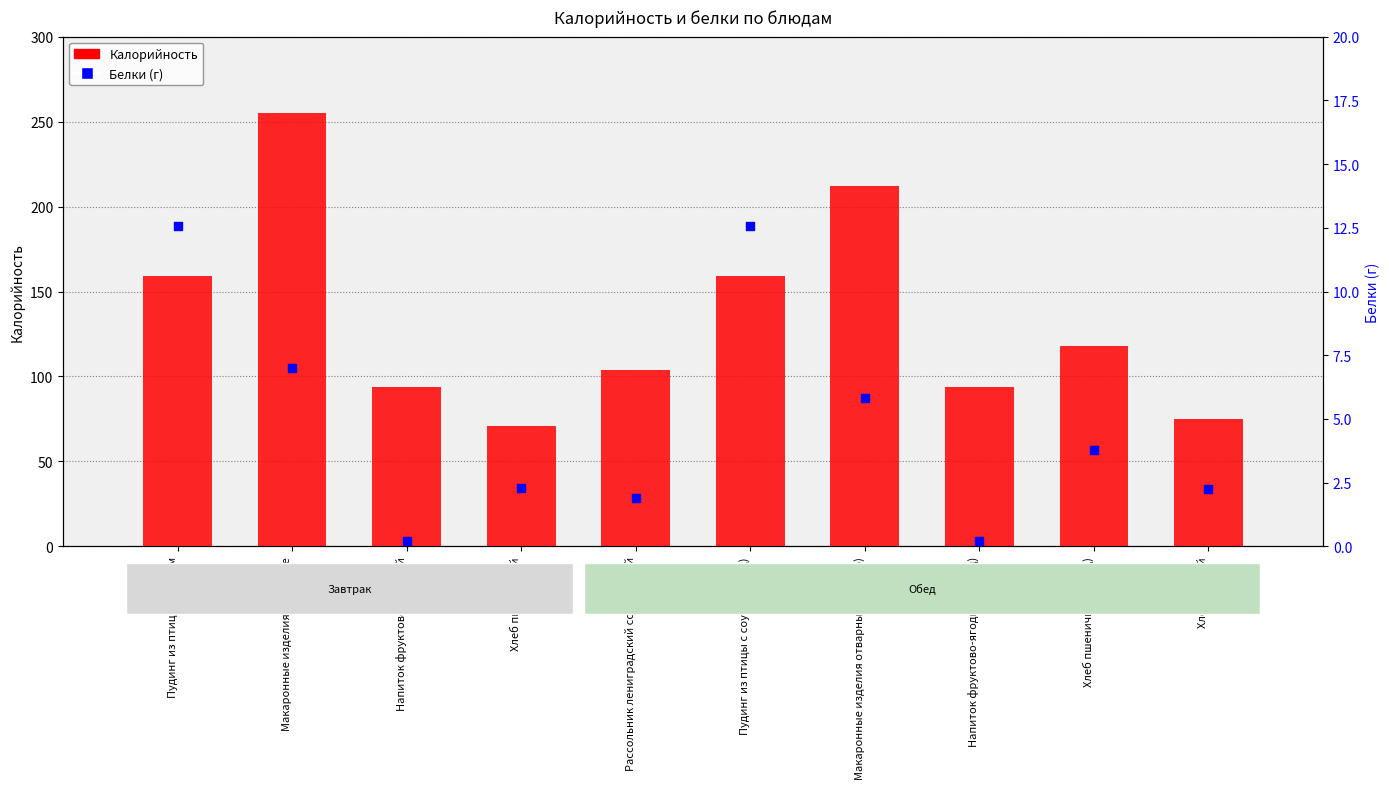

At which category is the sum across all series the highest?

Макаронные изделия отварные